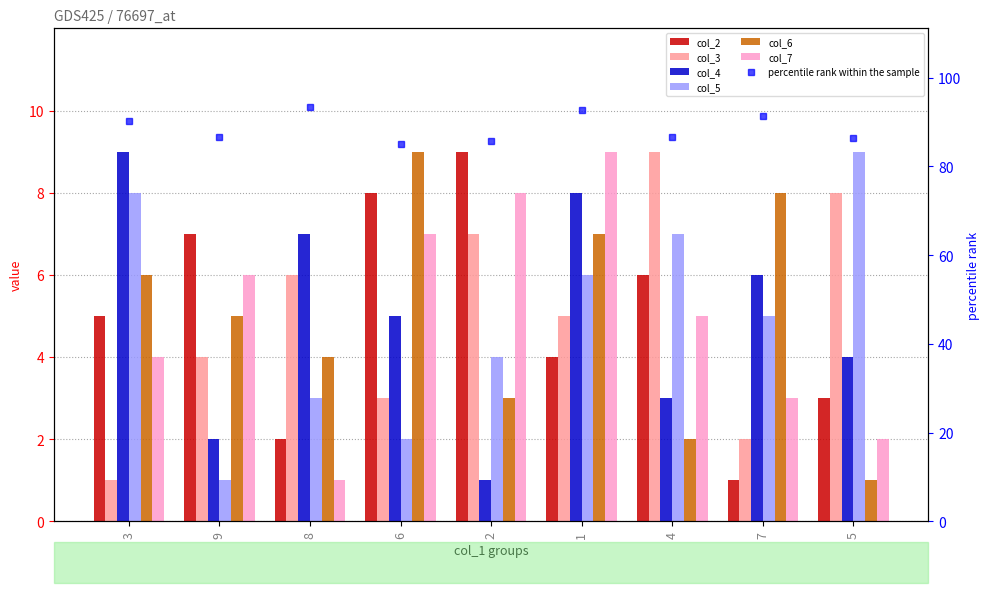

Which series has the largest total across all categories?

col_2